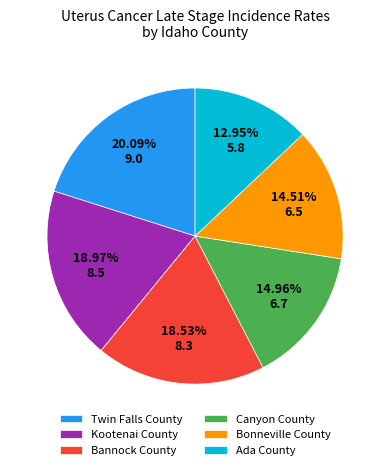

How many segments does this pie chart have?

6